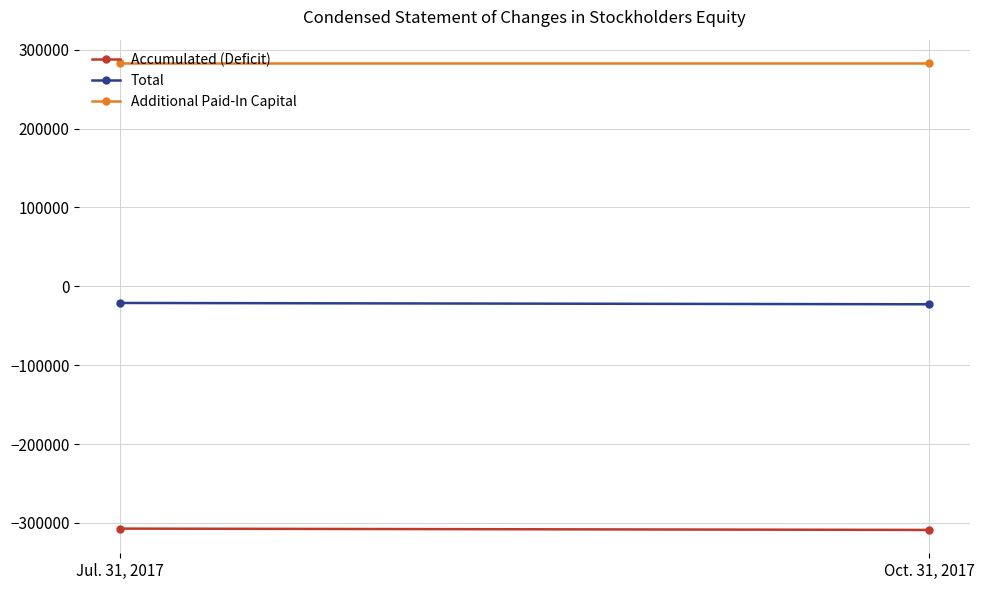

Which series changed the most between Jul. 31, 2017 and Oct. 31, 2017?

Accumulated (Deficit)